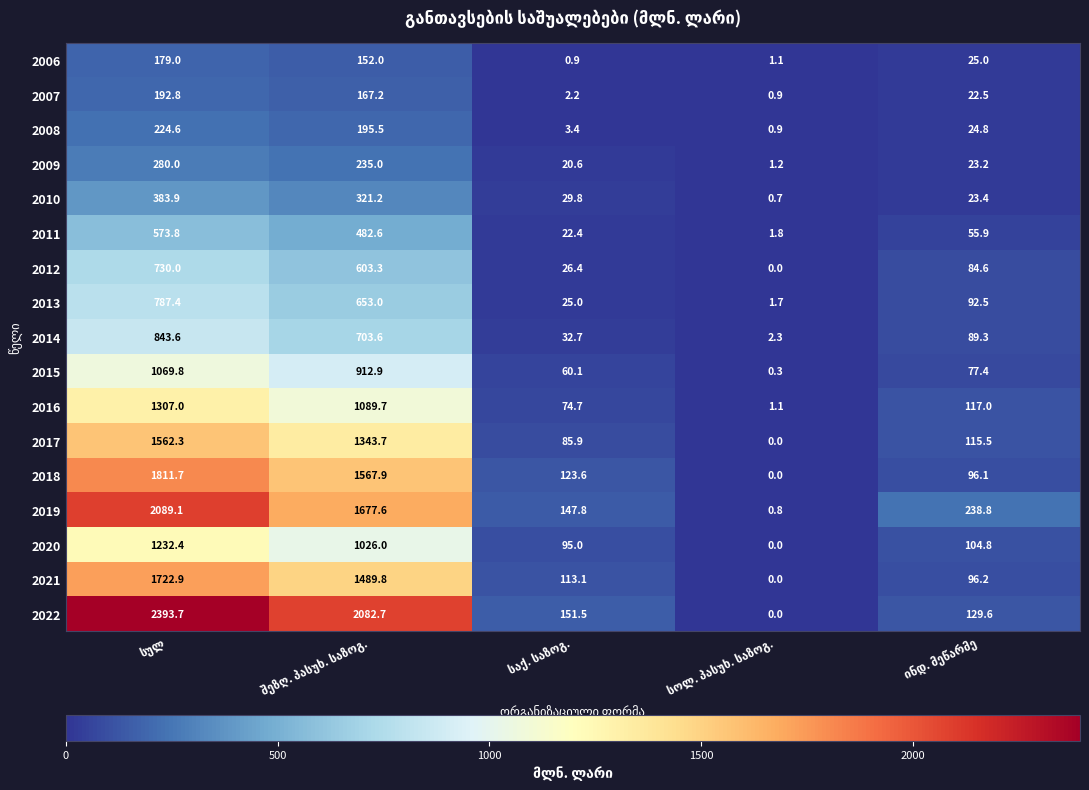

Rank the series by their maximum value, from highest to lowest.

2022, 2019, 2018, 2021, 2017, 2016, 2020, 2015, 2014, 2013, 2012, 2011, 2010, 2009, 2008, 2007, 2006